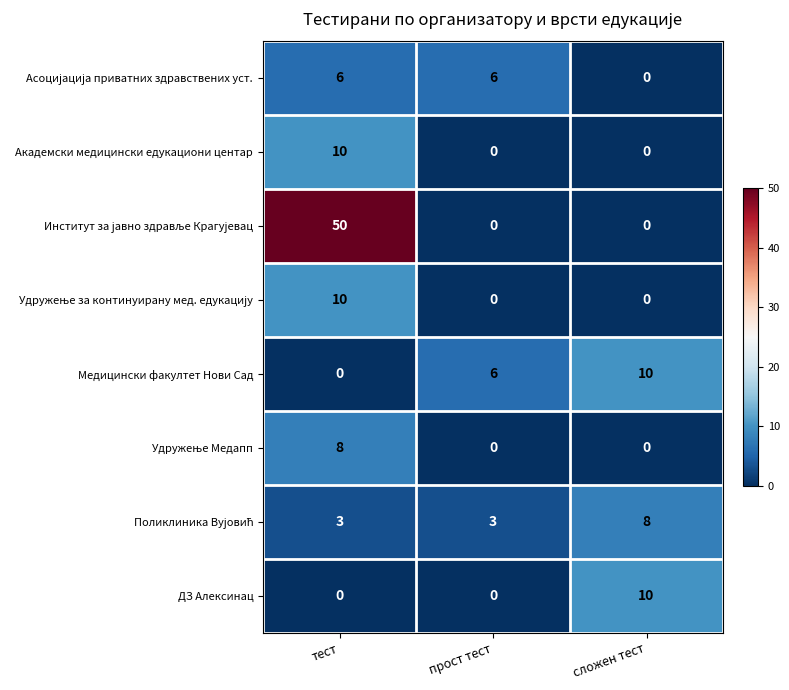

What is the difference between the highest and lowest values at тест?

50